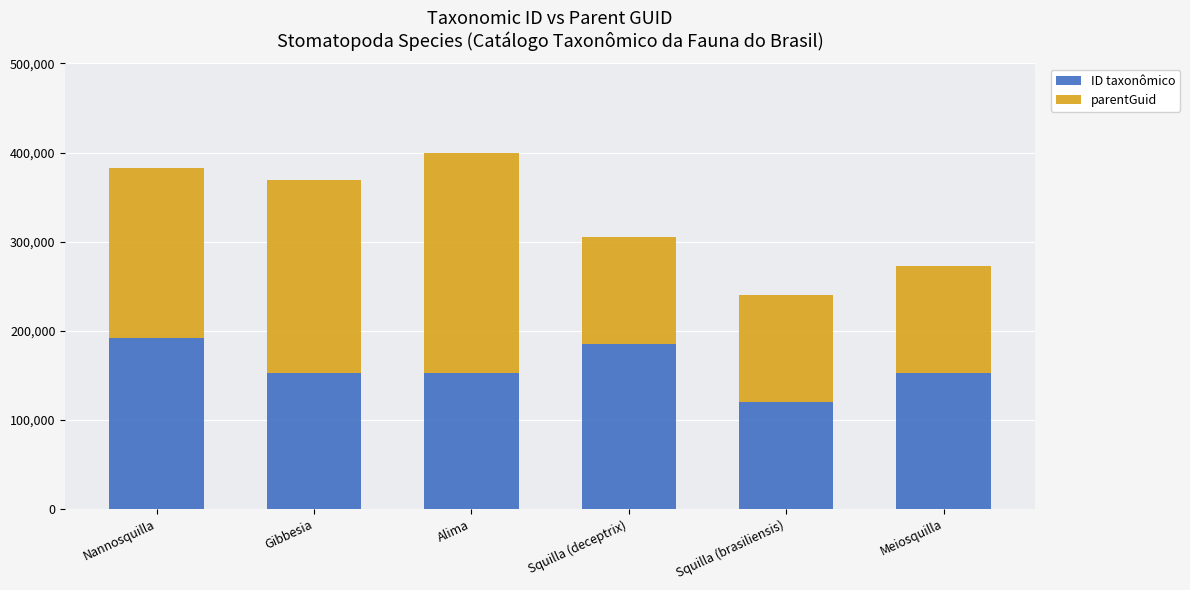

How many values in the ID taxonômico series are below 152802?

3